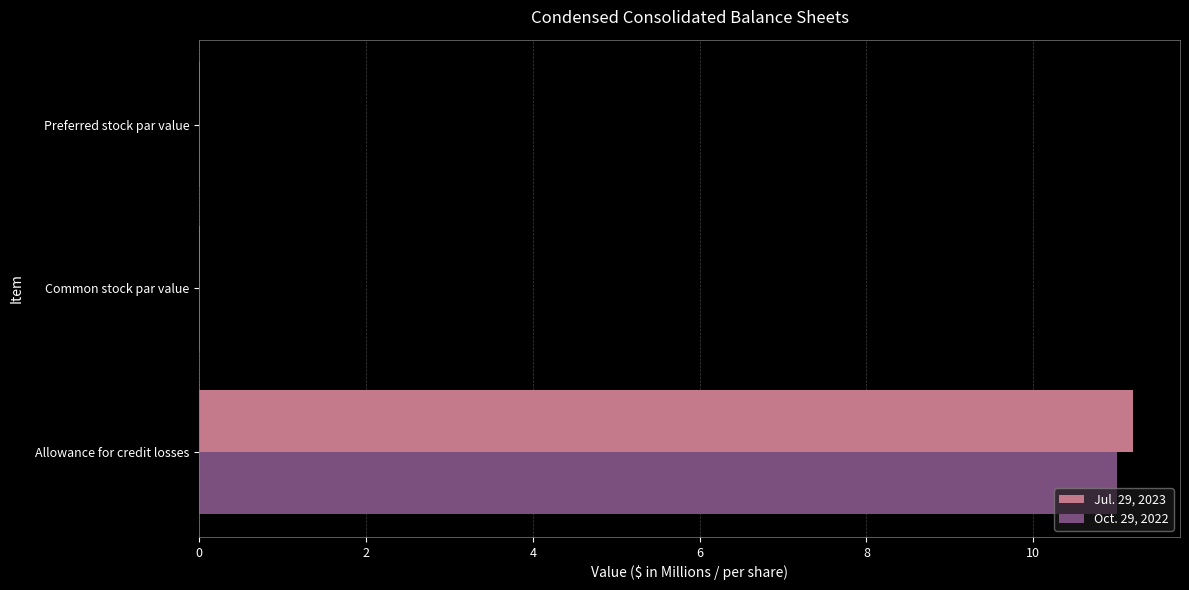

What is the total value across all series at Allowance for credit losses?

22.2